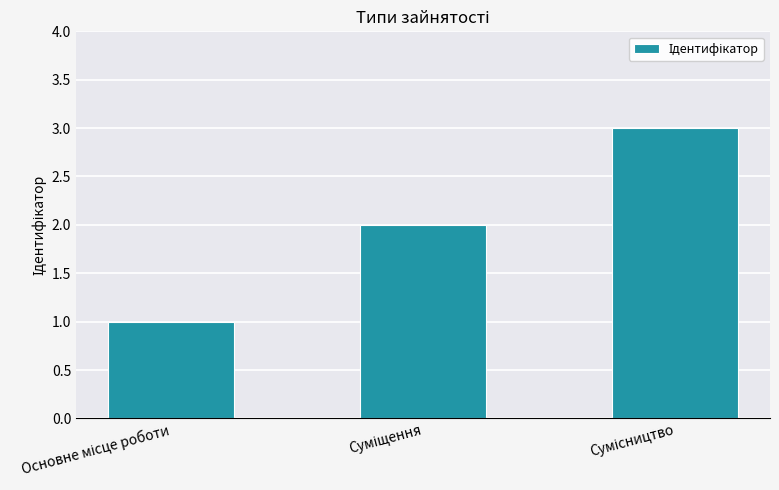

What is the sum of all values?

6